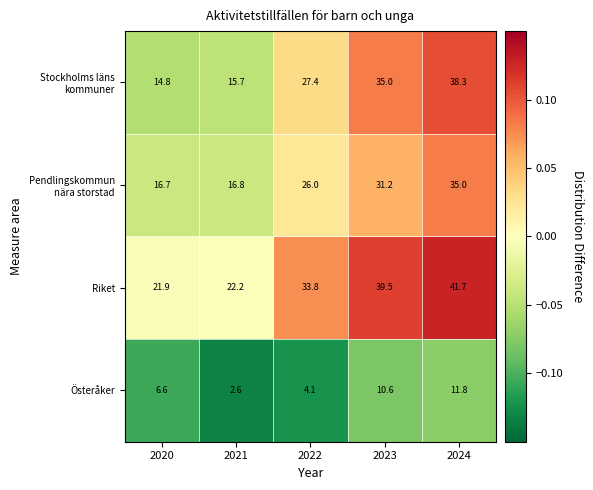

What is the spread (max minus min) of values at 2022?

29.7